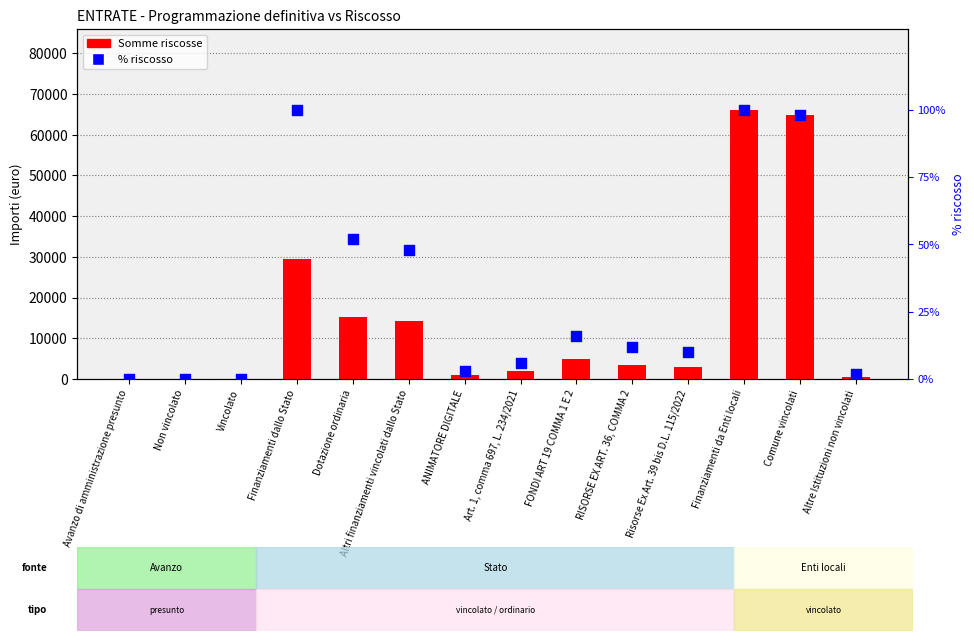

Which series has the largest total across all categories?

Somme riscosse